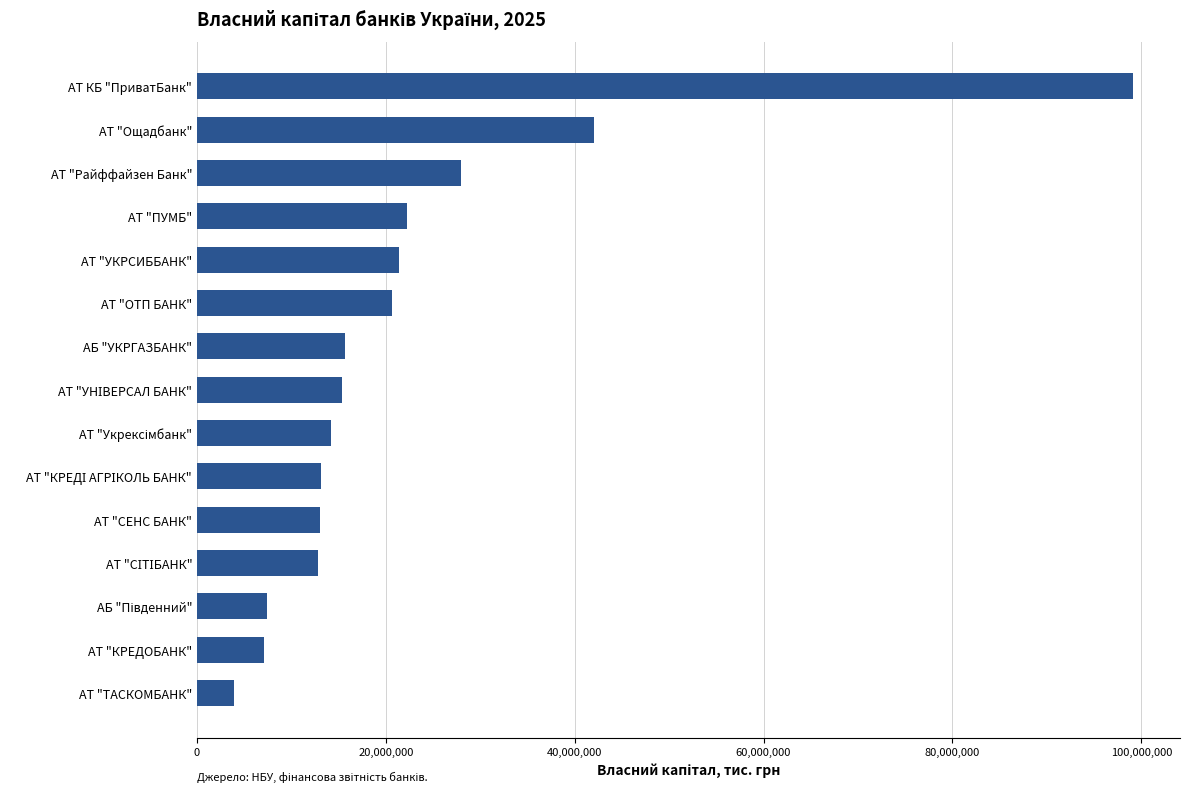

Is it true that the value at АТ "ПУМБ" is 35267040.3?

False